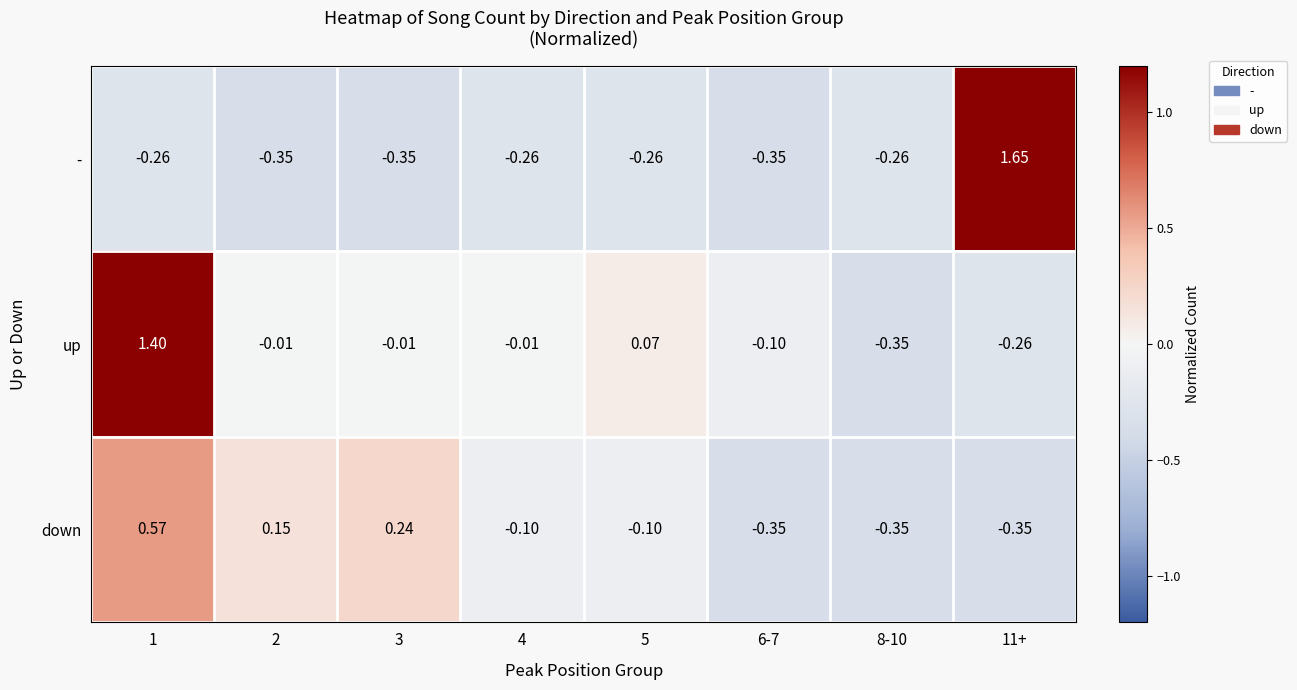

Which series has the largest total across all categories?

up